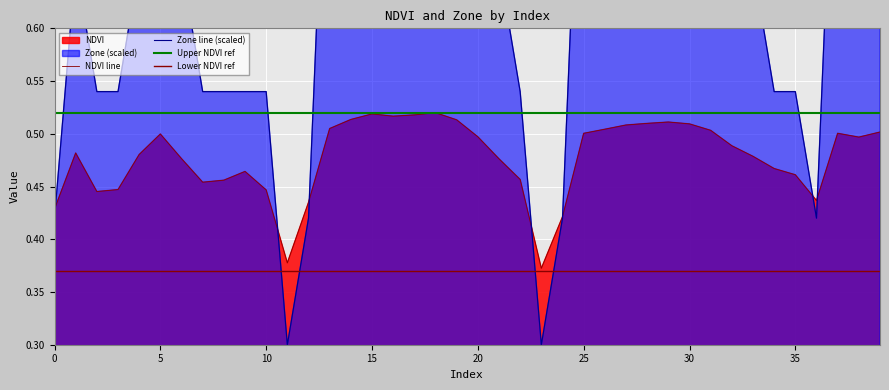

True or false: NDVI and Zone intersect in this chart.

True